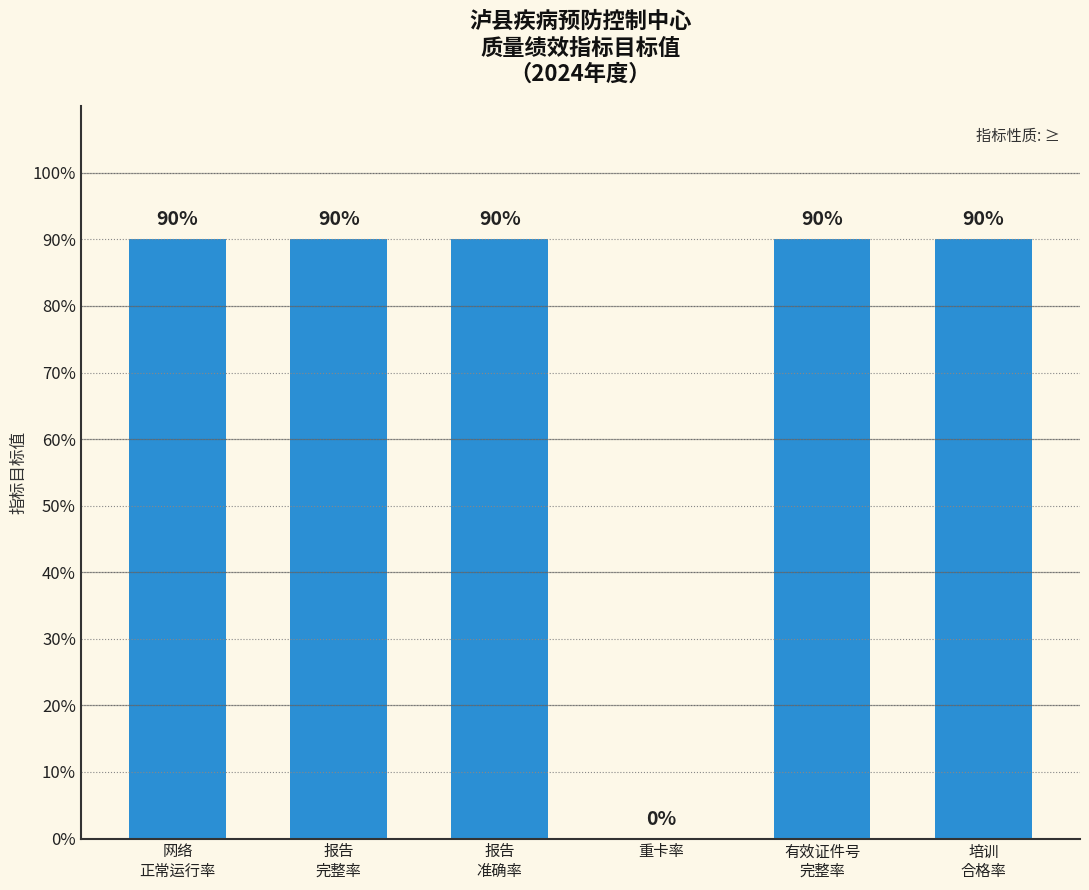

Reading left to right, extract all data points from this chart.

90	90	90	0	90	90